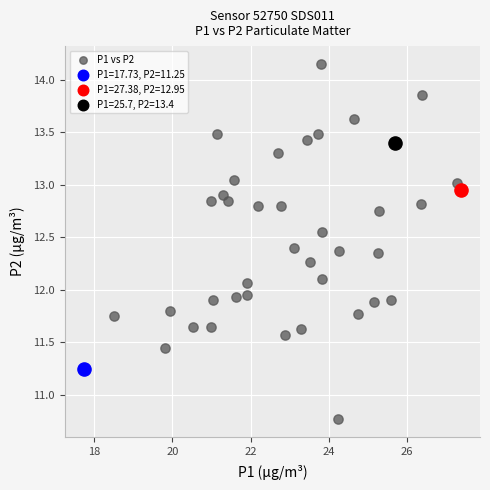

What are all the series names shown in the legend?

P1 vs P2, P1=17.73, P2=11.25, P1=27.38, P2=12.95, P1=25.7, P2=13.4